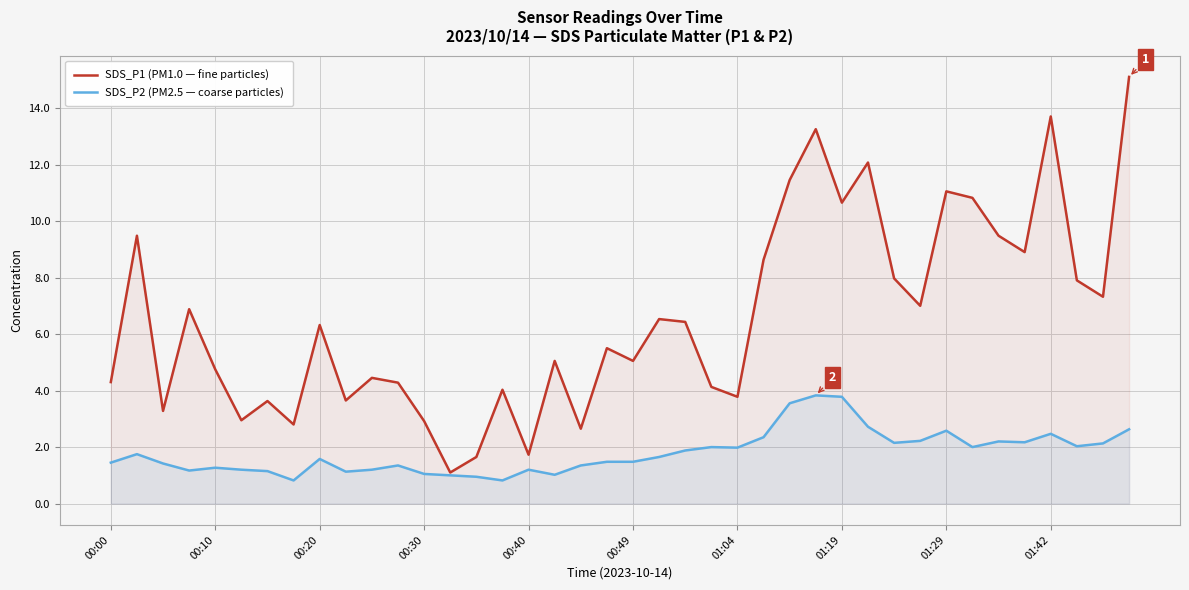

Which category has the highest value across all series?

39